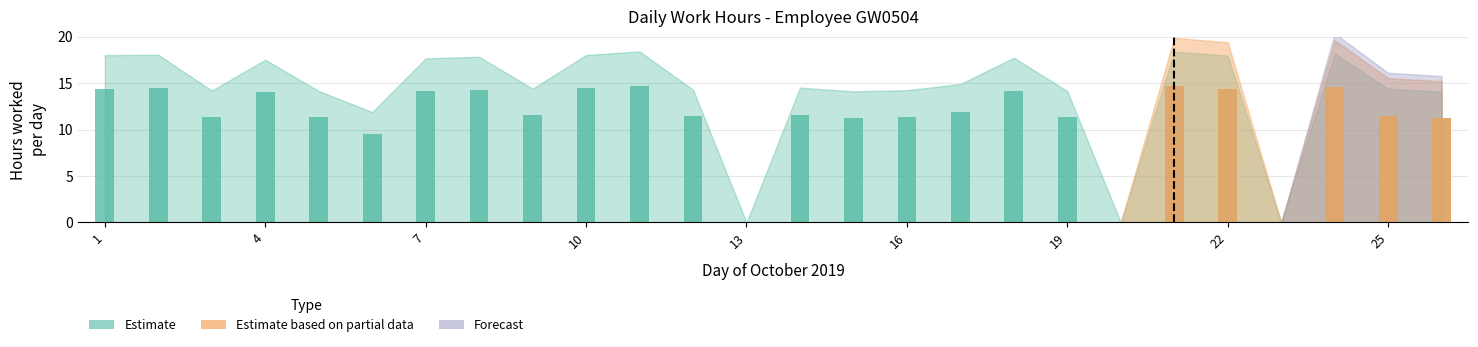

Which series changed the most between 4 and 25?

Estimate based on partial data